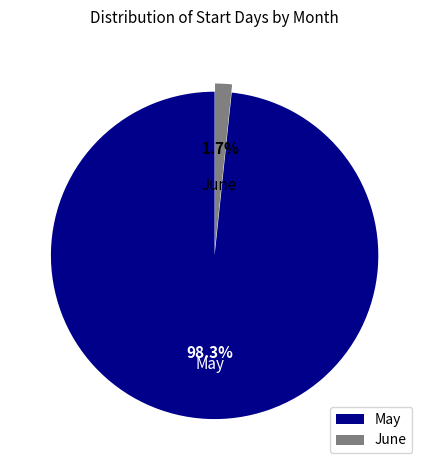

Which has a higher value, May or June?

May